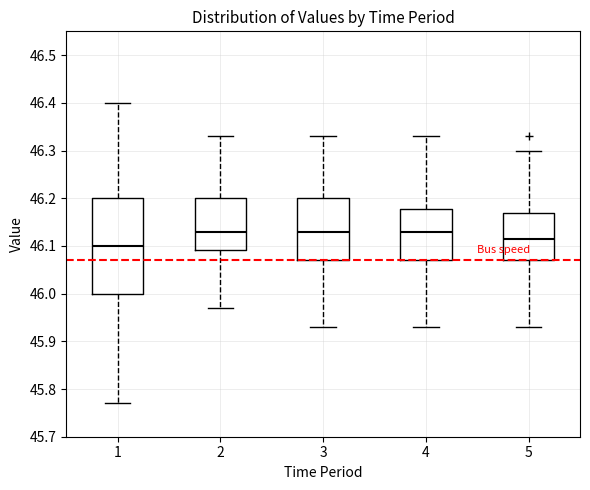

Reading left to right, read every box against the y-axis: the position of its median line, the range the box covers, and the ends of its whiskers. The values are not printed on the chart, so give them approximately, as read against the axis.

1: median 46.10, box 46.00 to 46.20, whiskers 45.77 to 46.40
2: median 46.13, box 46.09 to 46.20, whiskers 45.97 to 46.33
3: median 46.13, box 46.07 to 46.20, whiskers 45.93 to 46.33
4: median 46.13, box 46.07 to 46.18, whiskers 45.93 to 46.33
5: median 46.12, box 46.07 to 46.17, whiskers 45.93 to 46.30